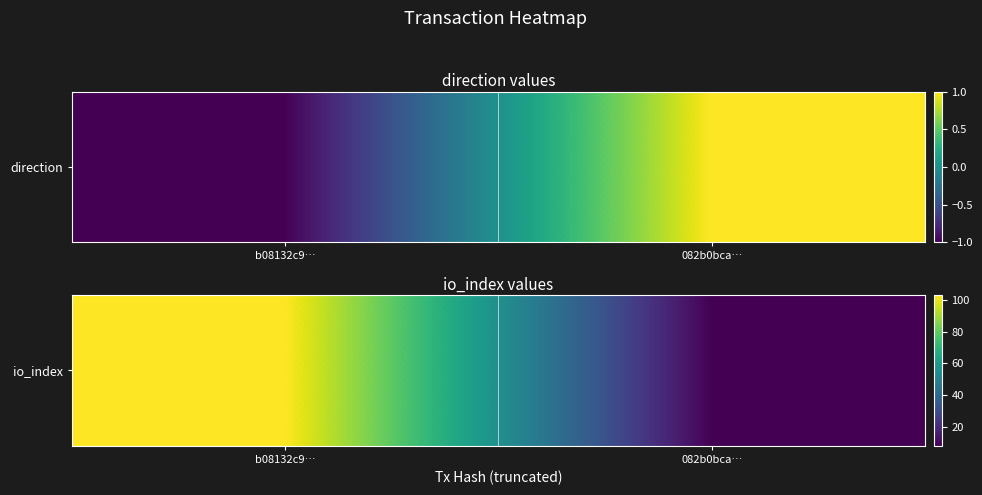

True or false: the data shows 31 at b08132c9….

False